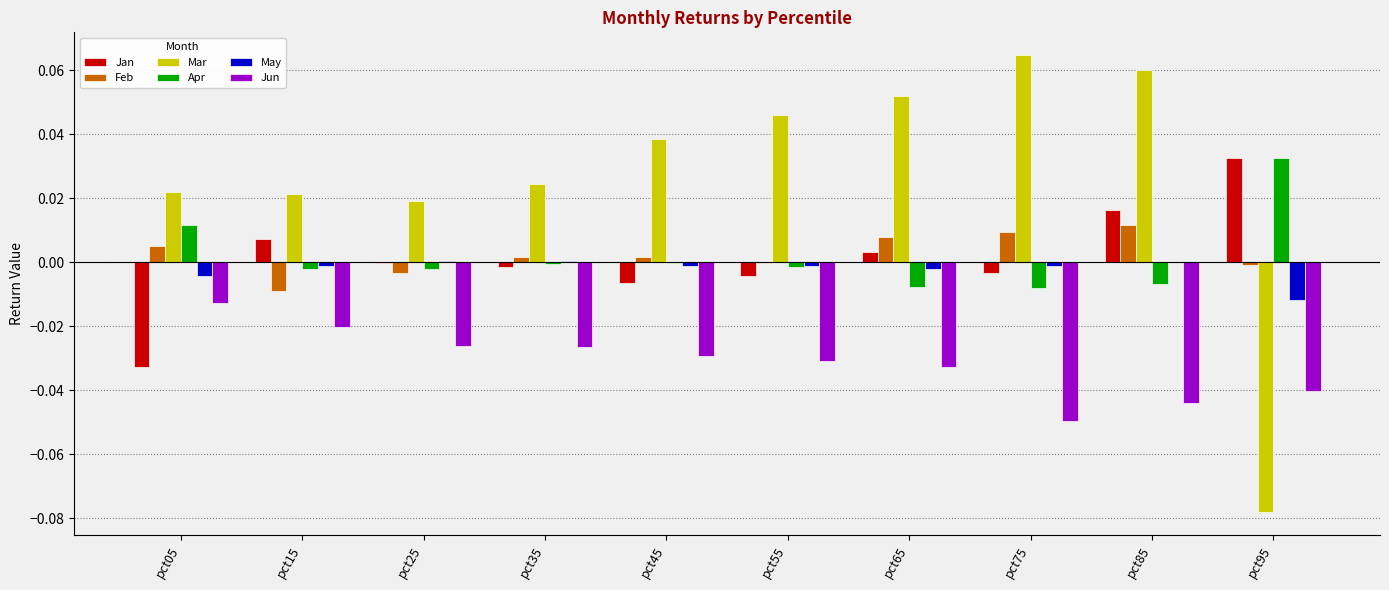

The value of Jan at pct85 is 0.0. True or false?

True